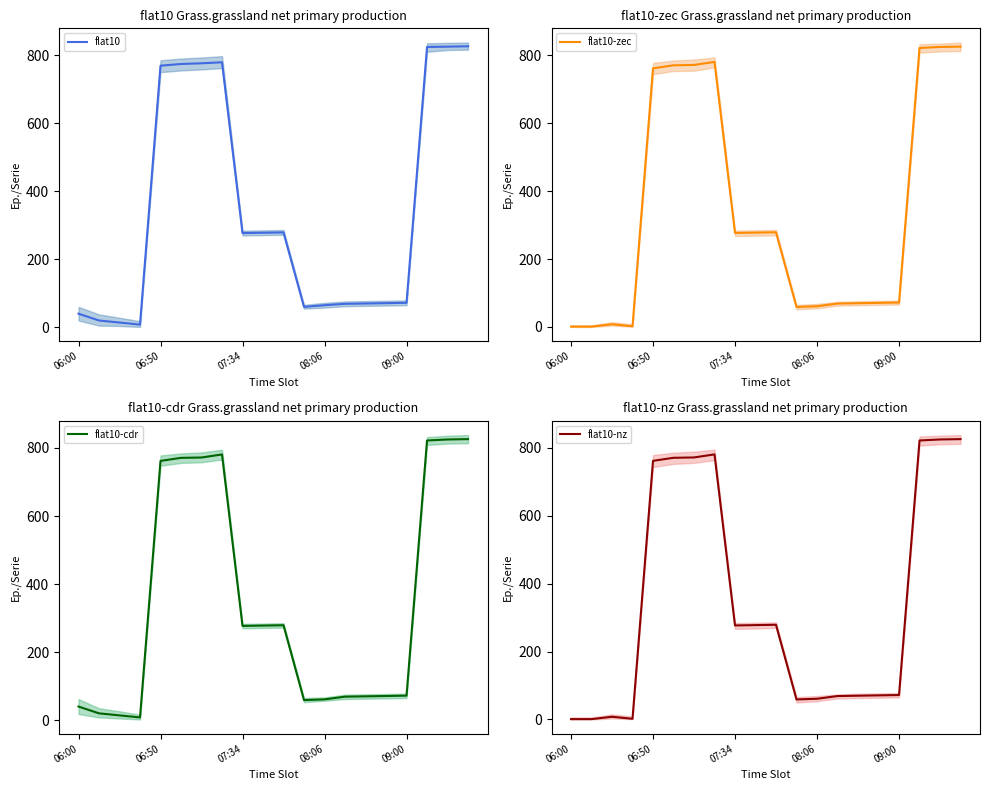

How many interior local peaks does the flat10-nz series have?

3